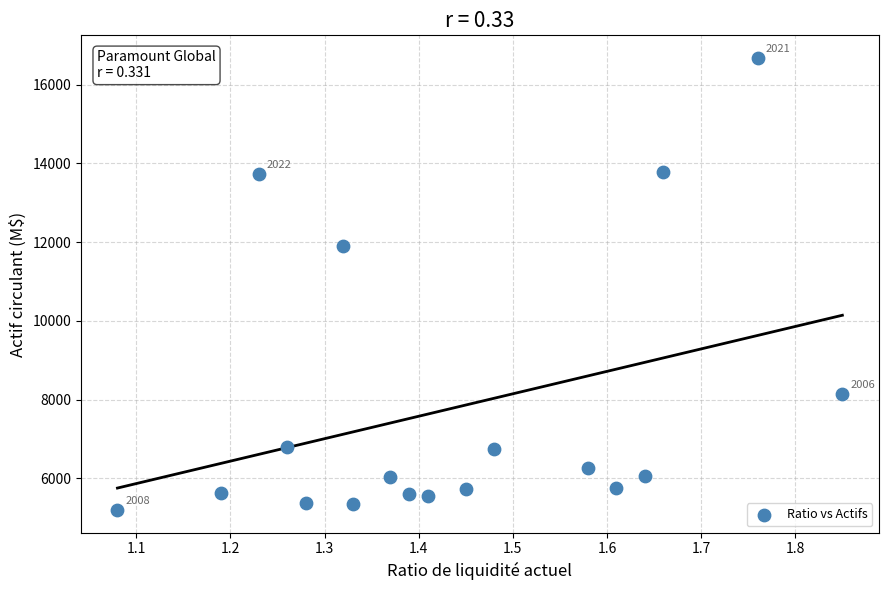

What is the range of Y values (max minus min)?

11483